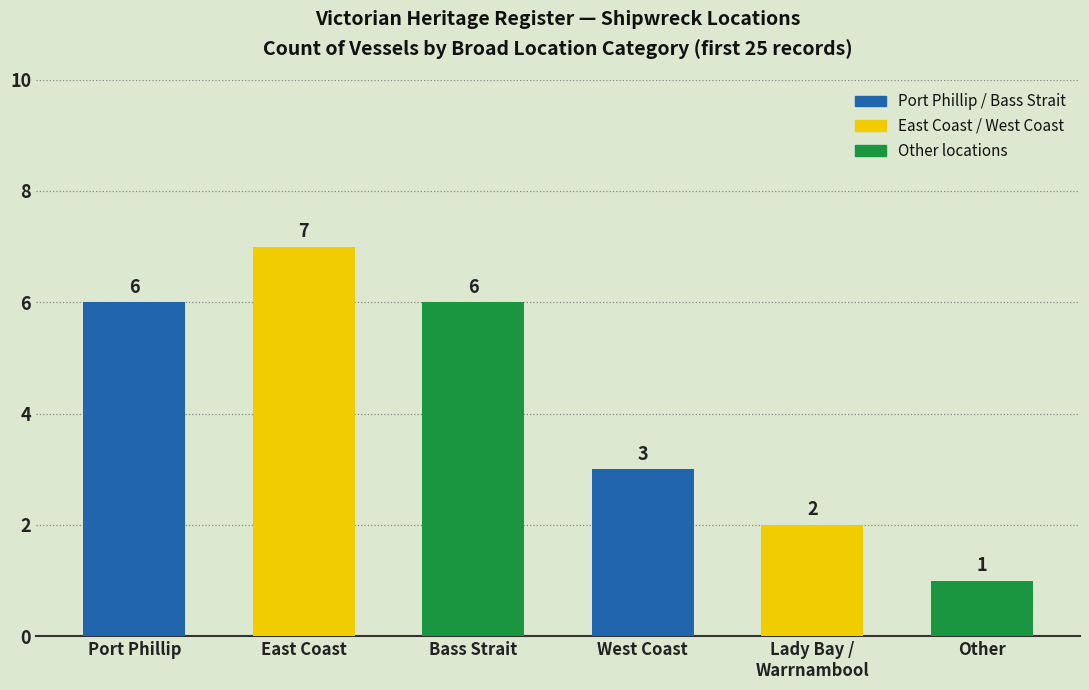

Reading left to right, transcribe all the data shown in this chart.

6	7	6	3	2	1